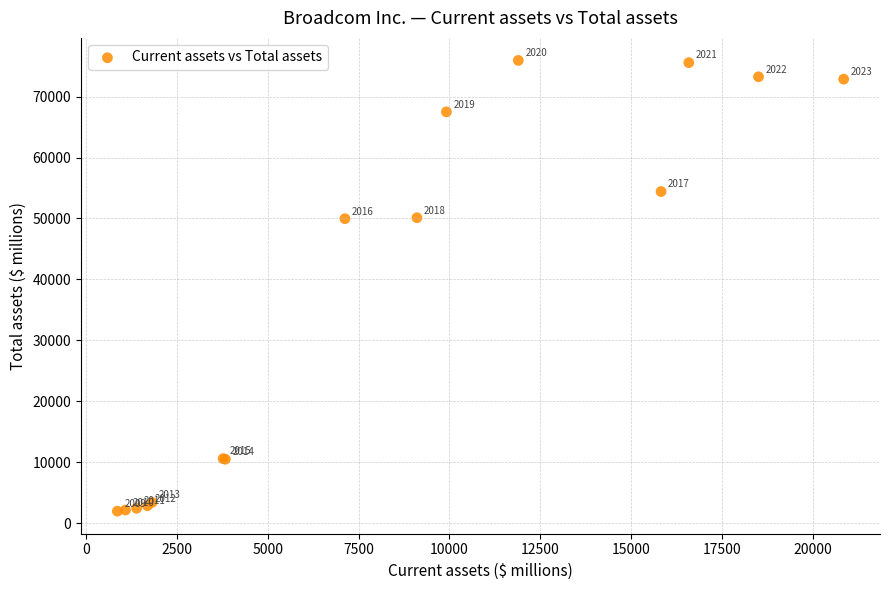

What Y value in the scatter plot is closest to 38951?

49966